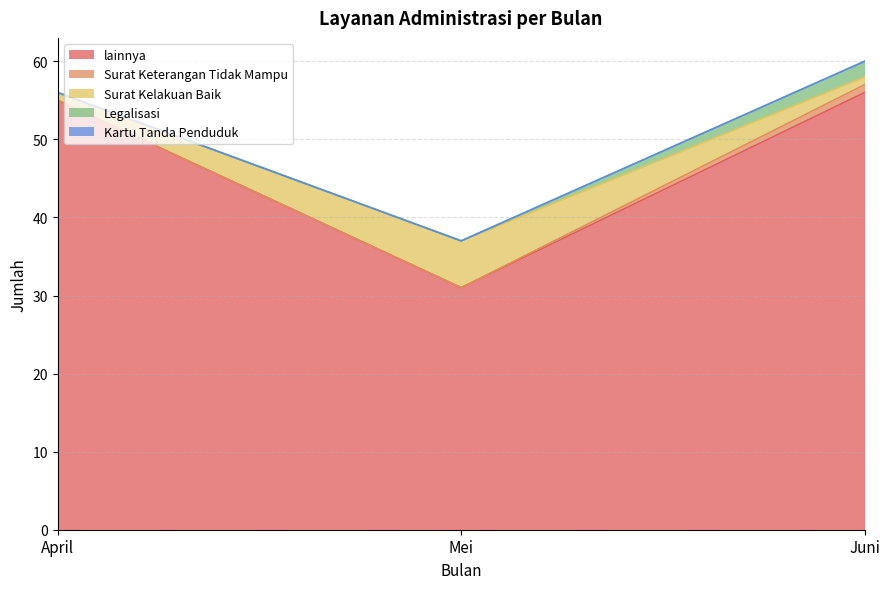

Does the chart display data point markers on the line(s)?

No